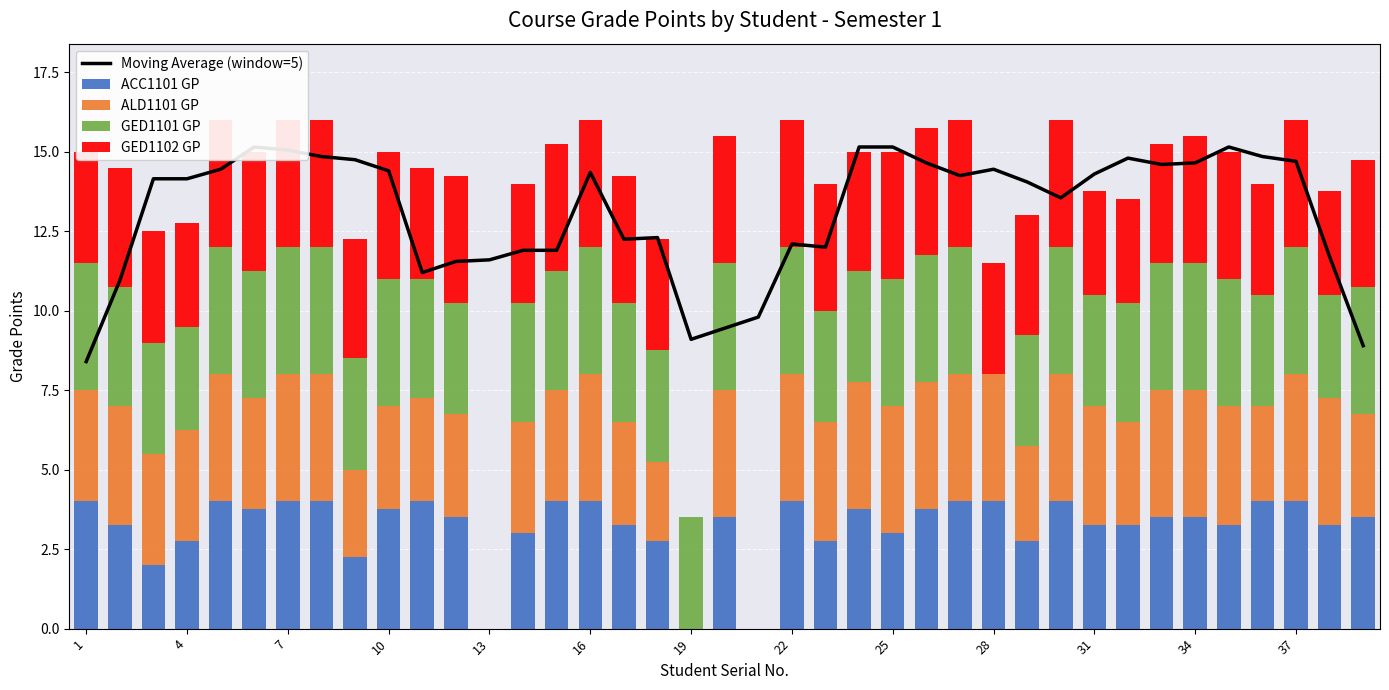

True or false: Moving Average (window=5) has a value of 5.8 at 1.

False